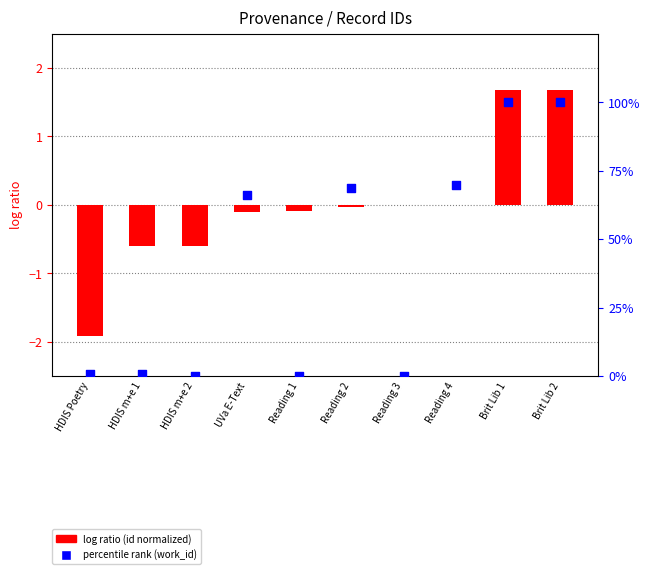

Which series has the largest Y range (max minus min)?

percentile rank (work_id)